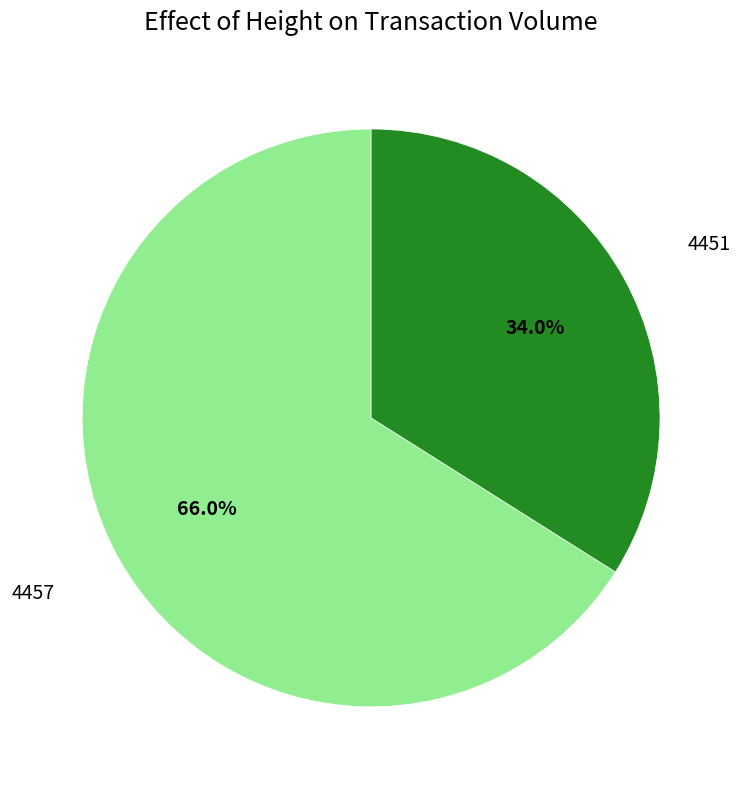

The 4457 slice represents 61% of the pie. True or false?

False